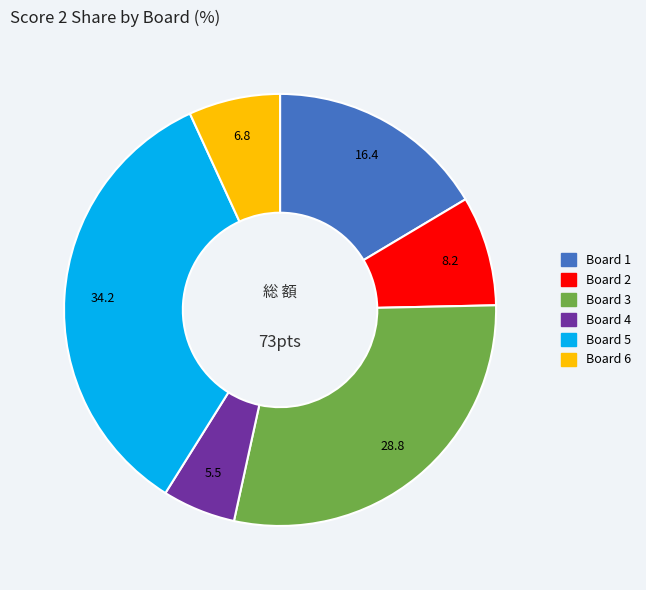

Is there any slice that represents more than half of the pie?

No